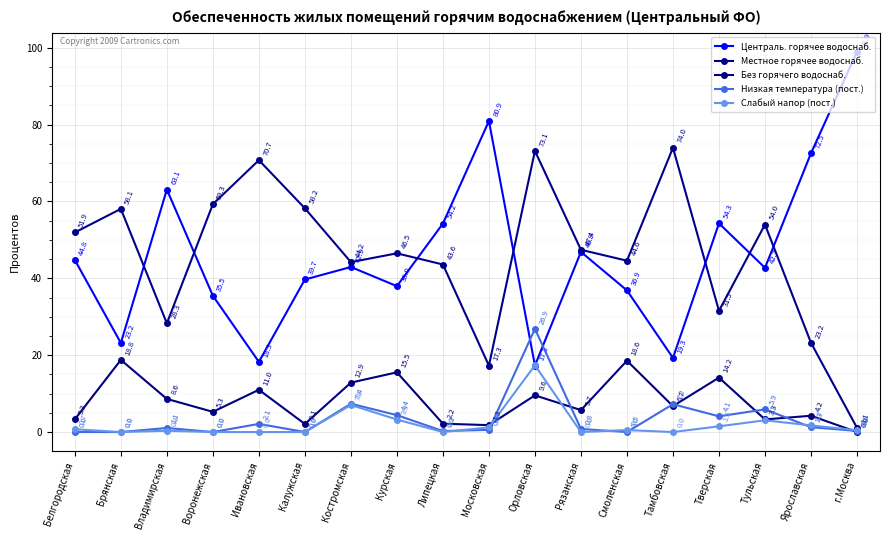

What is the total value across all series at Липецкая?

100.3